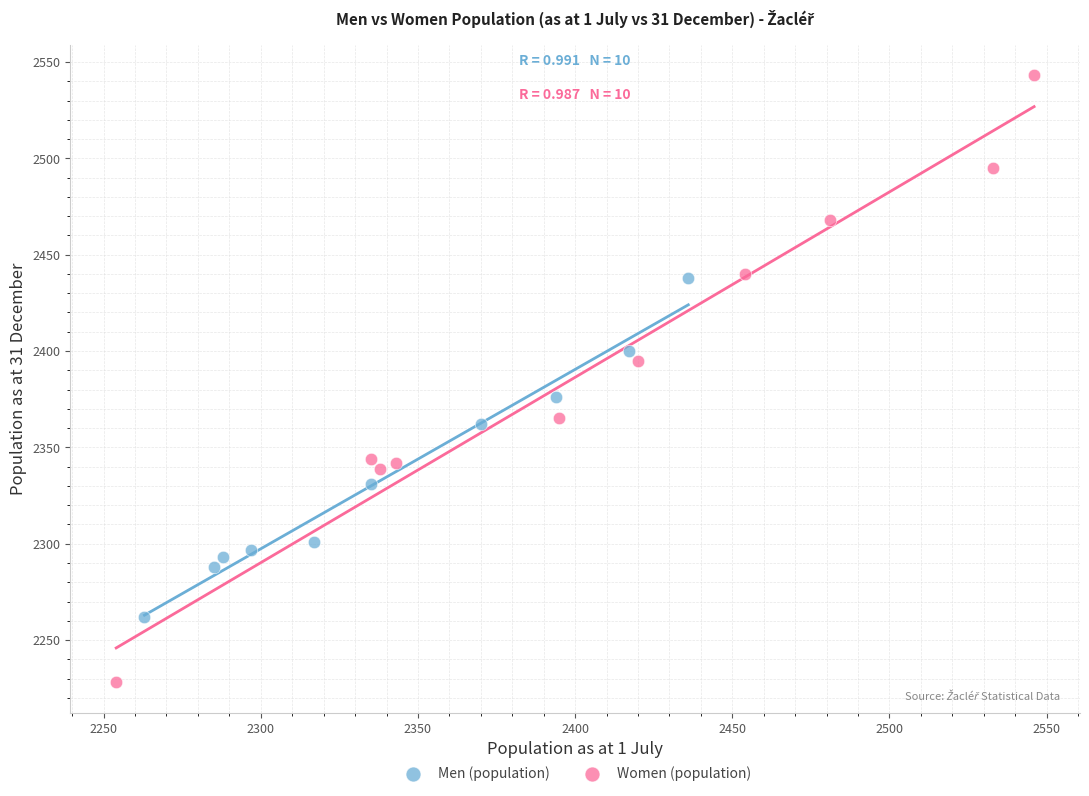

Which series reaches the maximum Y coordinate?

Women (population)